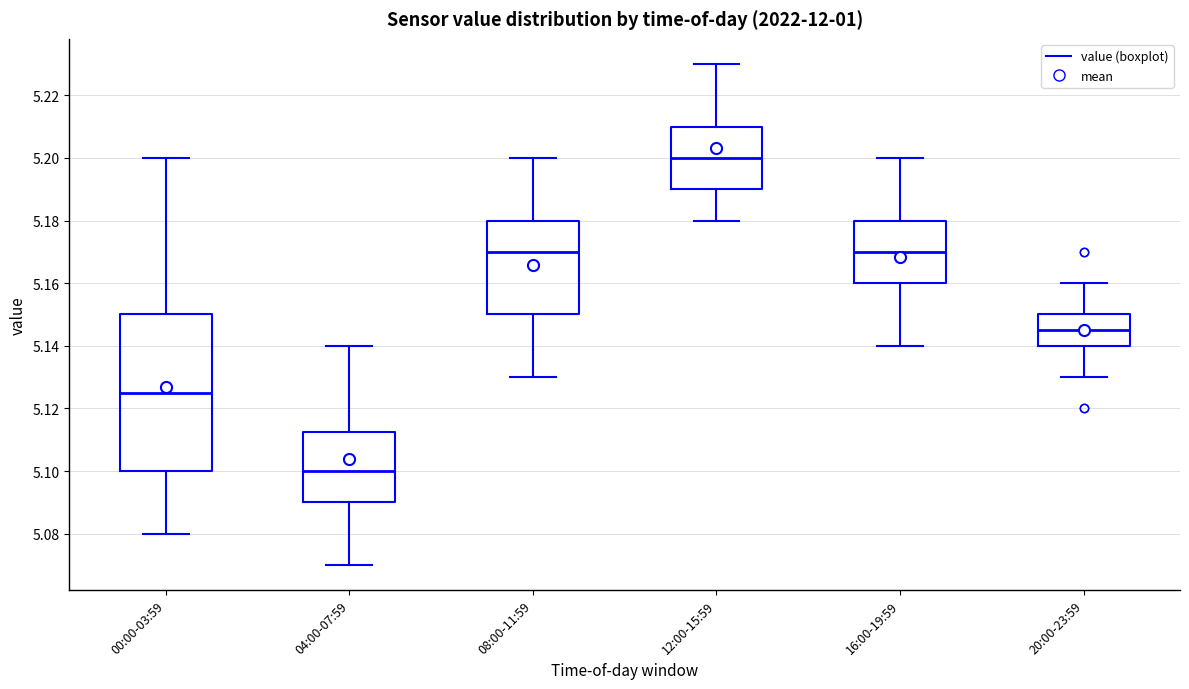

Reading left to right, transcribe this box plot: for each box, give where its median line is, the range the box spans, and where its two whiskers end, as read against the y-axis. The values are not printed on the chart, so give them approximately, as read against the axis.

00:00-03:59: median 5.126, box 5.100 to 5.150, whiskers 5.080 to 5.200
04:00-07:59: median 5.100, box 5.090 to 5.112, whiskers 5.070 to 5.140
08:00-11:59: median 5.170, box 5.150 to 5.180, whiskers 5.130 to 5.200
12:00-15:59: median 5.200, box 5.190 to 5.210, whiskers 5.180 to 5.230
16:00-19:59: median 5.170, box 5.160 to 5.180, whiskers 5.140 to 5.200
20:00-23:59: median 5.146, box 5.140 to 5.150, whiskers 5.130 to 5.160